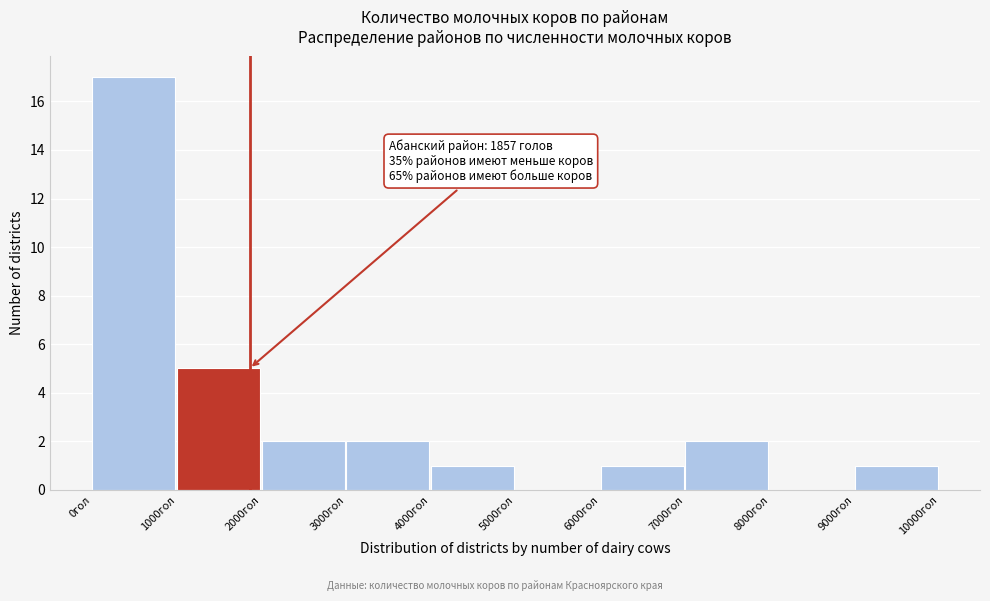

Which range on the x-axis has the tallest bar?

0 to 1000